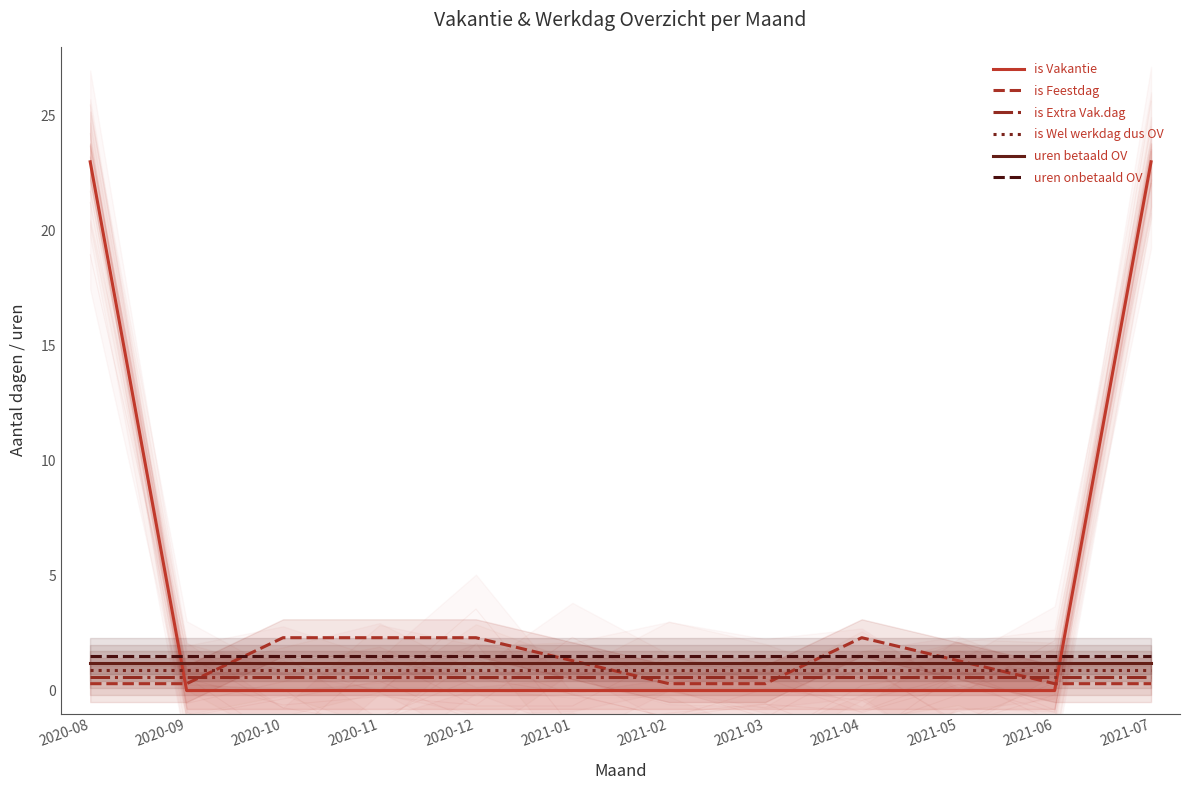

What is the value of the uren betaald OV point at the 10th from the left?

1.2